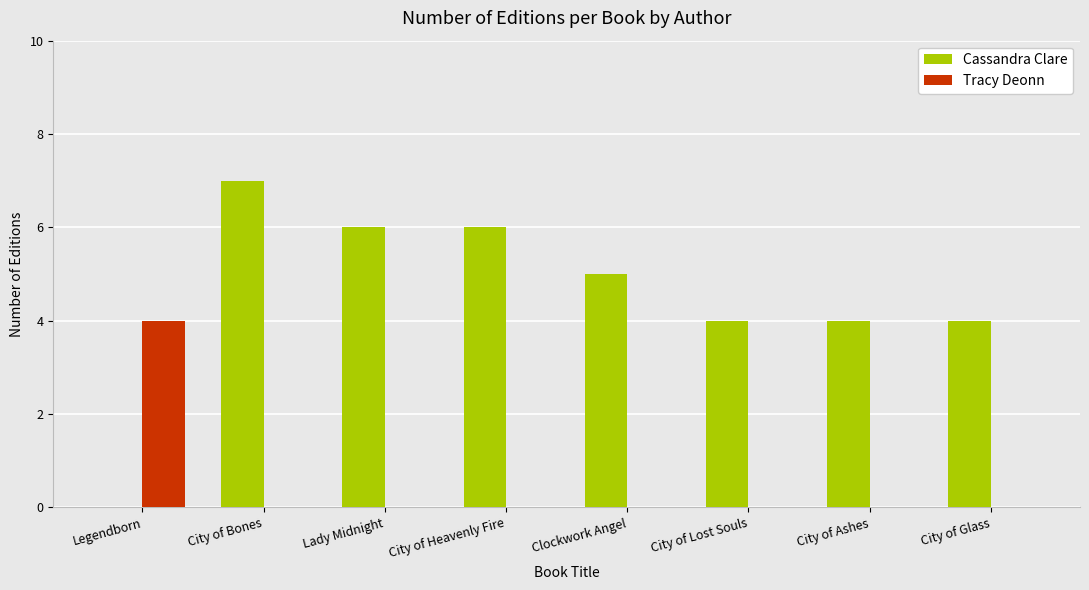

How many categories are shown in the chart?

8